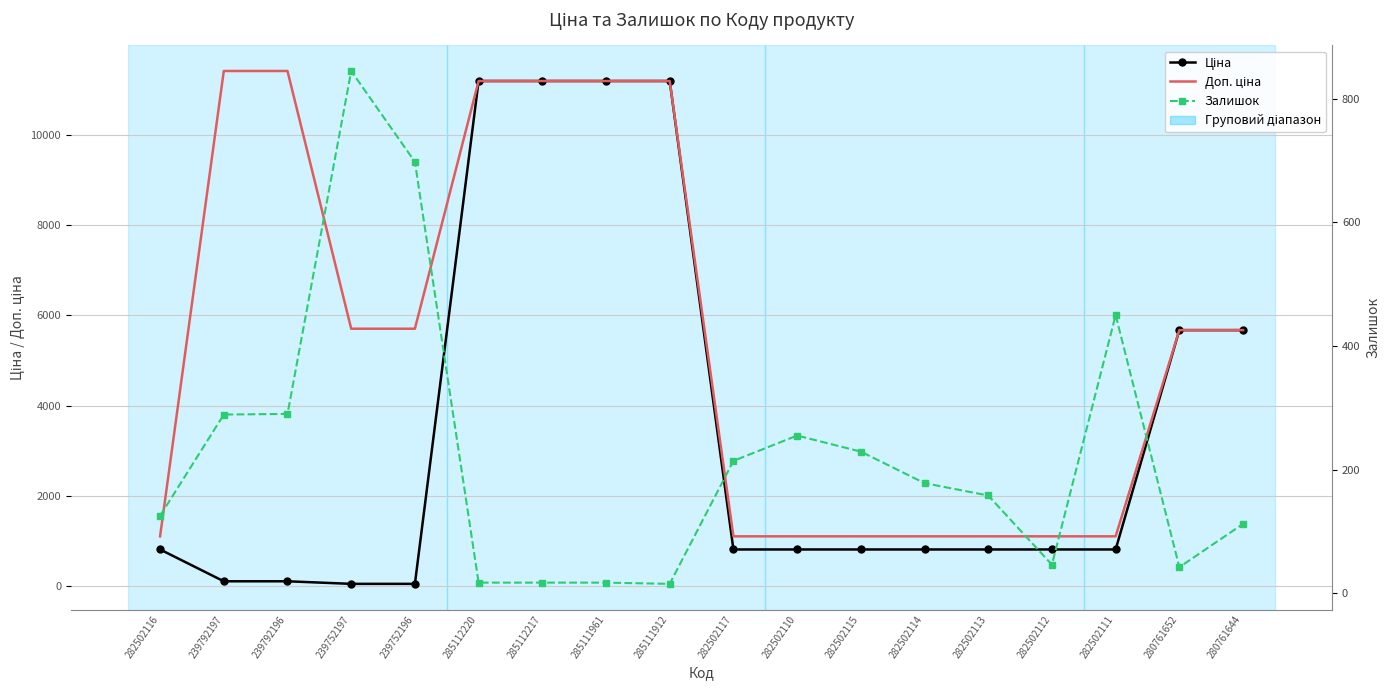

Which has a higher value, 239752197 or 239792196?

239792196